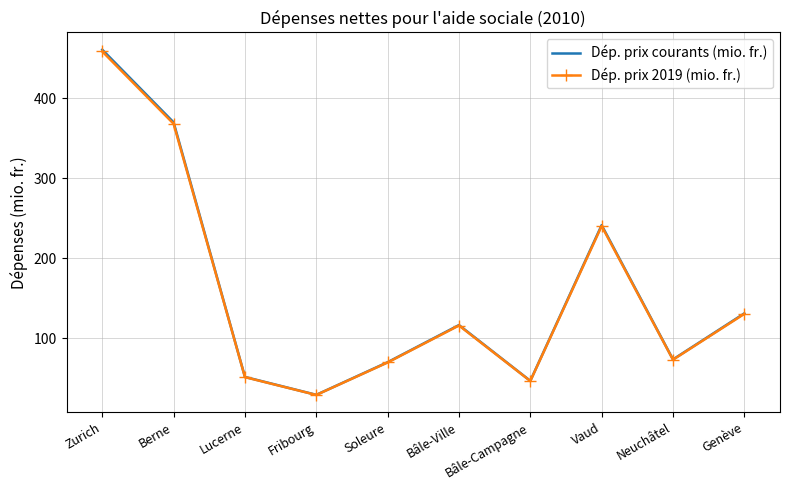

Which series has the largest range (max minus min)?

Dép. prix courants (mio. fr.)